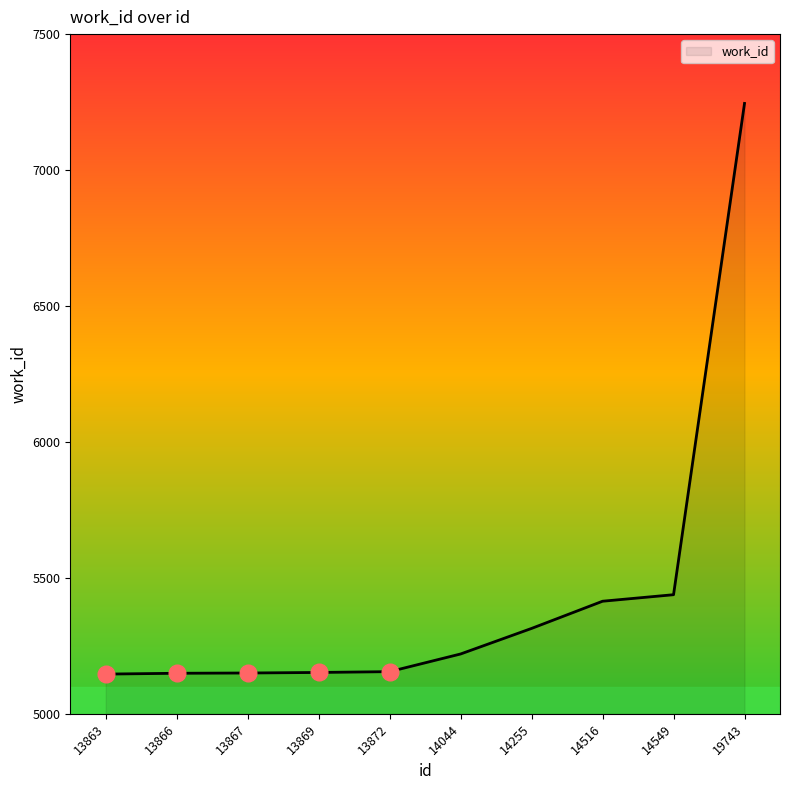

True or false: the data shows 5150 at 13867.

True